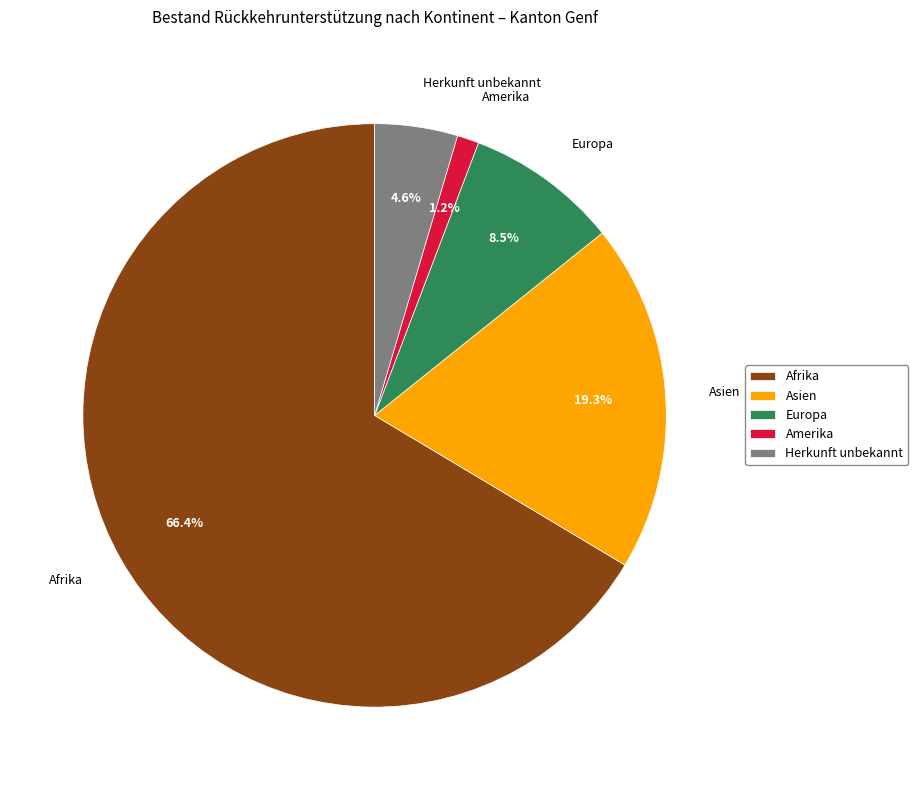

Which category has the biggest portion of the pie?

Afrika